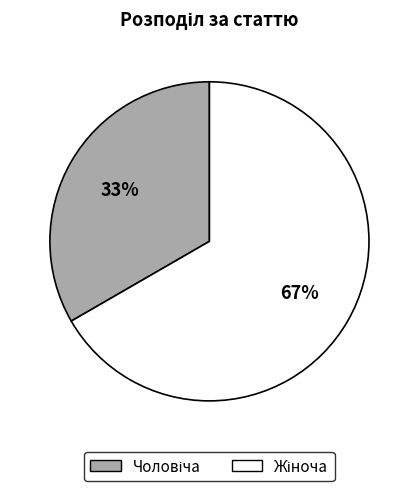

To the nearest percent, what is the average slice percentage?

50%